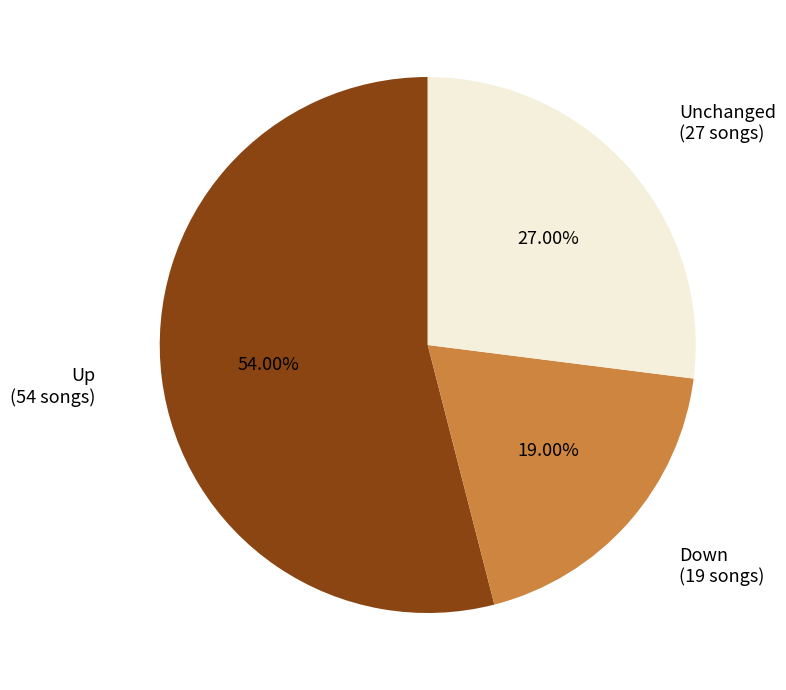

Does any single category account for the majority?

Yes